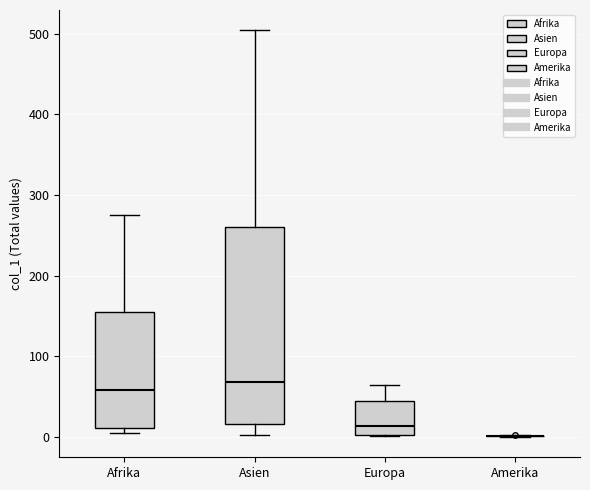

Reading left to right, transcribe this box plot: for each box, give where its median line is, the range the box spans, and where its two whiskers end, as read against the y-axis. The values are not printed on the chart, so give them approximately, as read against the axis.

Afrika: median 60, box 10 to 160, whiskers 10 (just below the box's lower edge) to 280
Asien: median 70, box 20 to 260, whiskers 0 to 500
Europa: median 10, box 0 to 40, whiskers 0 to 60
Amerika: box collapsed to a line at 0, whiskers 0 to 0